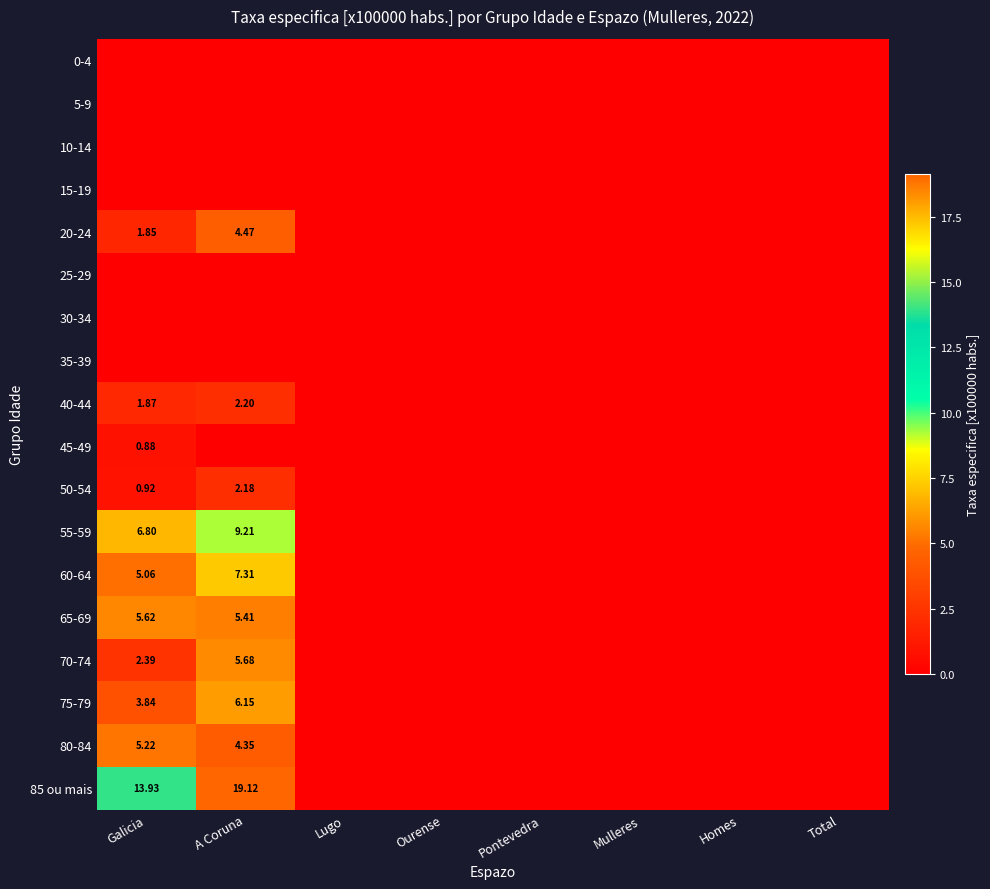

Which series has the widest spread of values?

85 ou mais